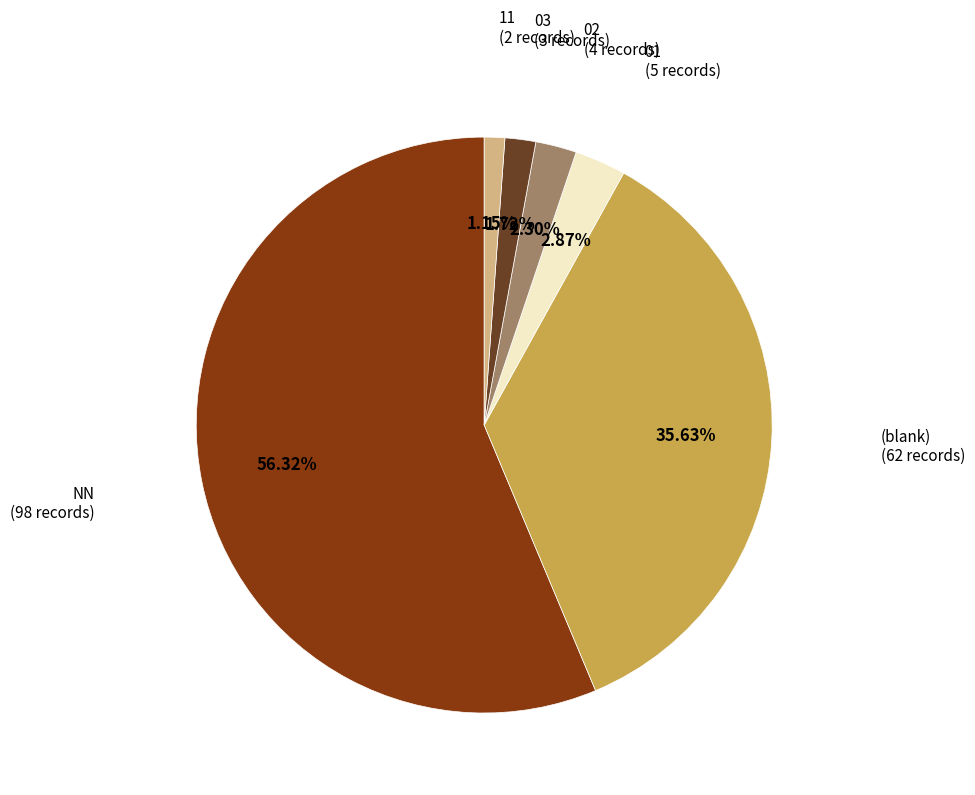

Does any single category account for the majority?

Yes